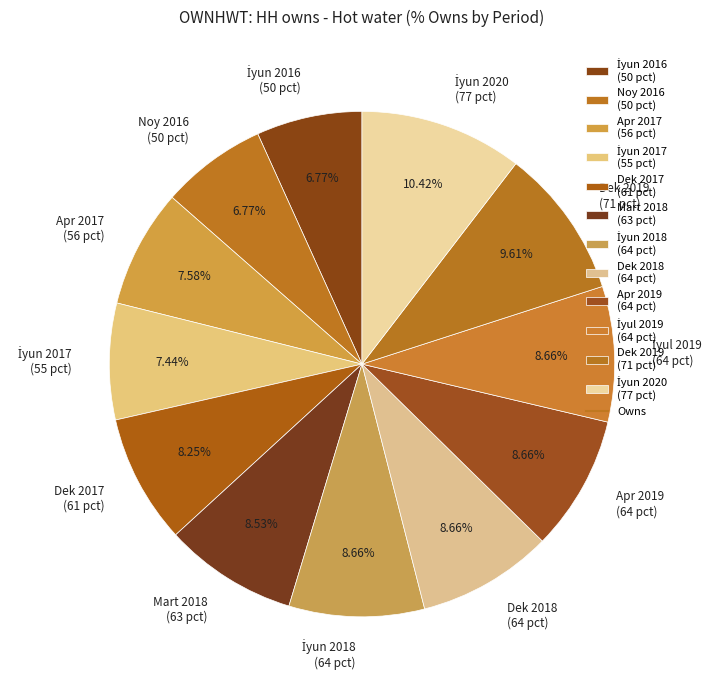

What is the ratio of the value at Dek 2019 (71 pct) to the value at Apr 2019 (64 pct)?

1.1